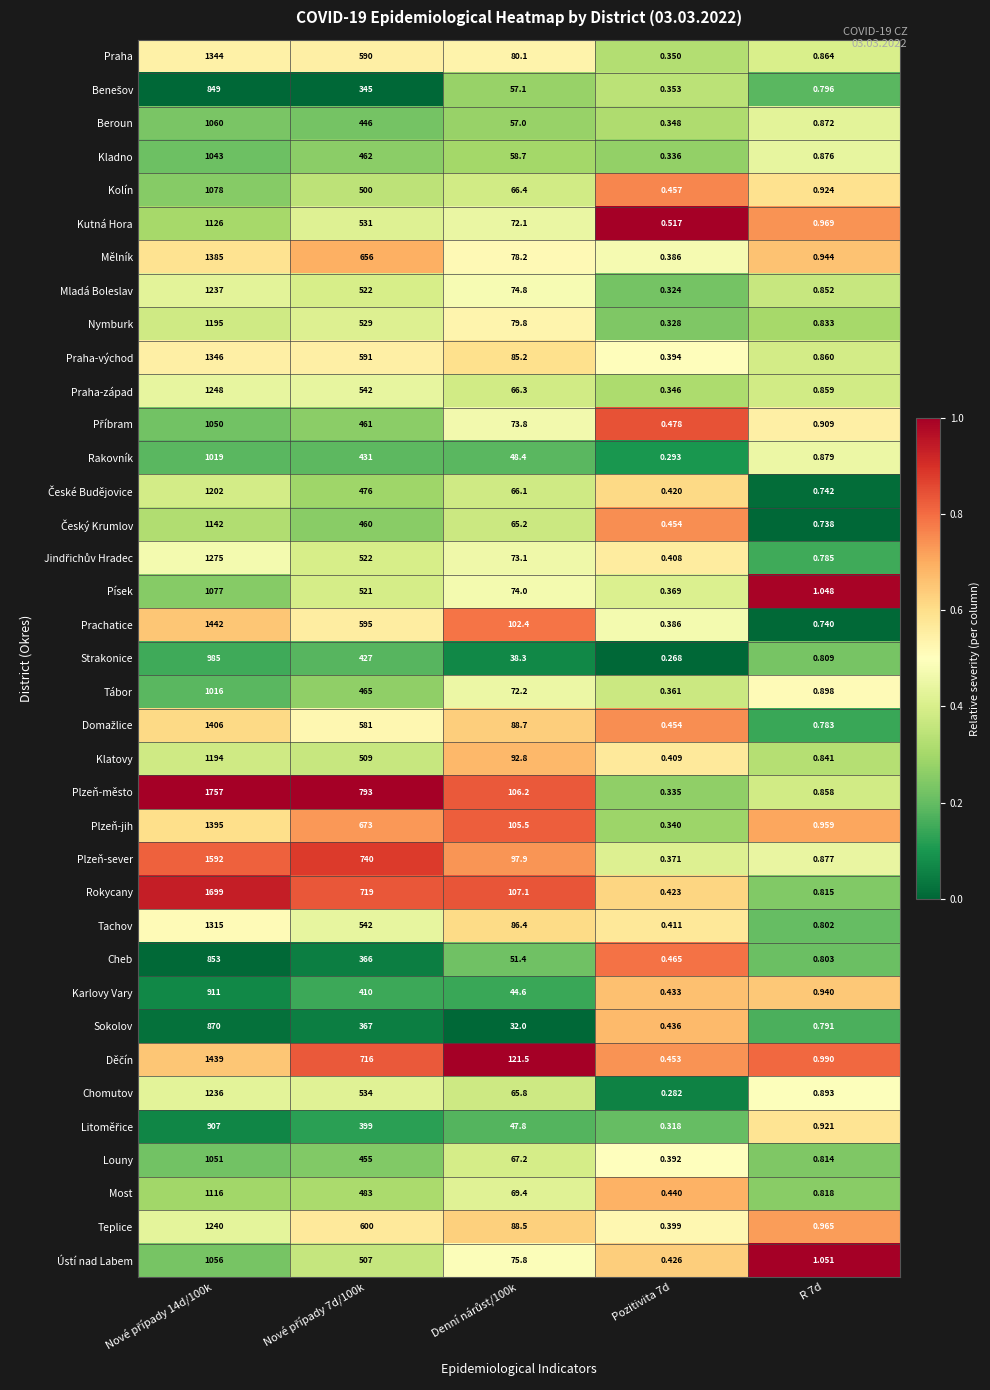

What is the total value across all series at R 7d?

32.1